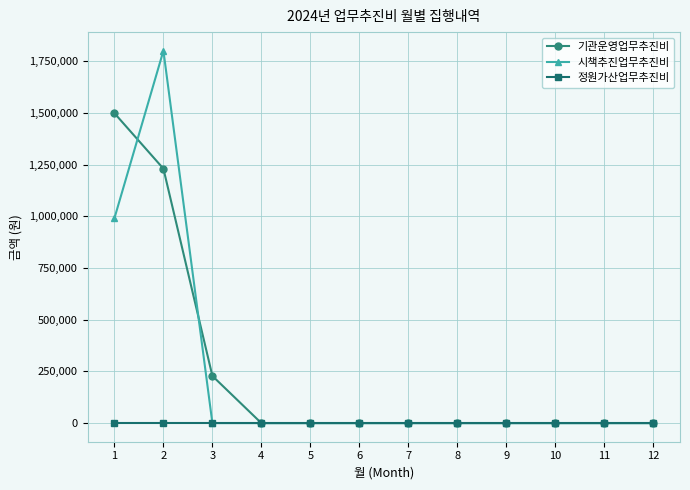

Rank the series by their maximum value, from highest to lowest.

시책추진업무추진비, 기관운영업무추진비, 정원가산업무추진비